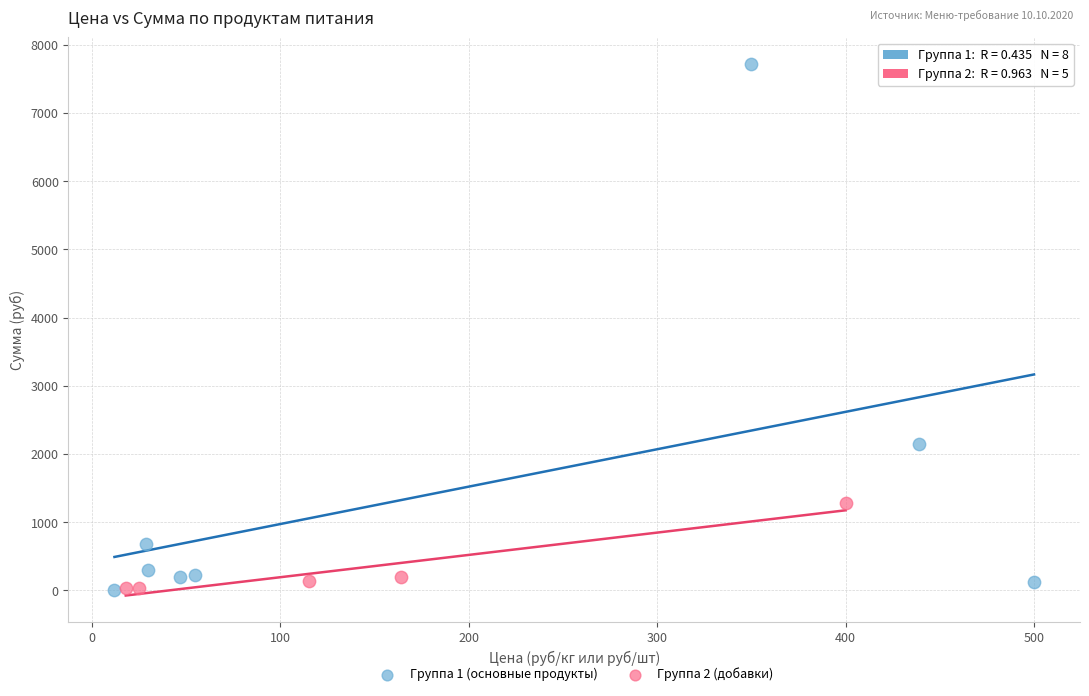

Which series contains the highest Y value?

Группа 1 (основные продукты)